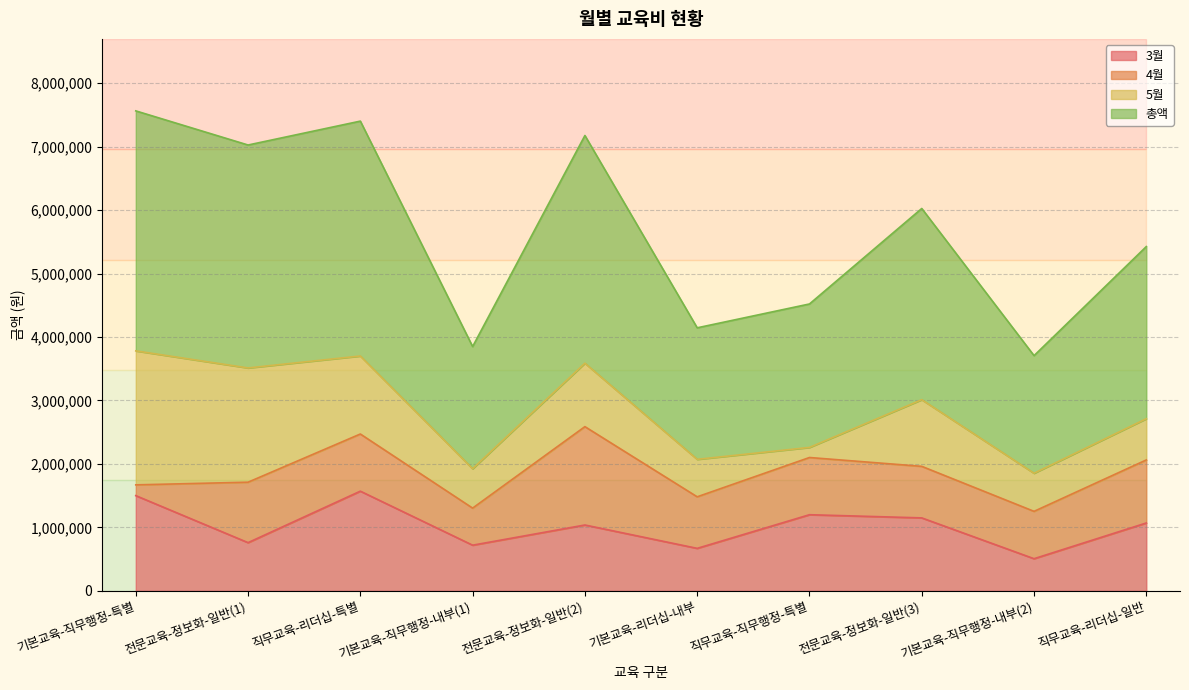

True or false: 총액 and 3월 cross at least once.

False